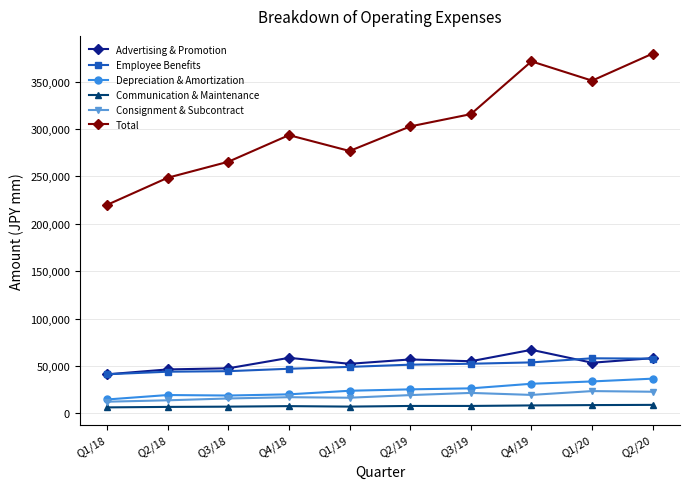

What is the difference between the Consignment & Subcontract values at Q1/20 and Q4/19?

4042